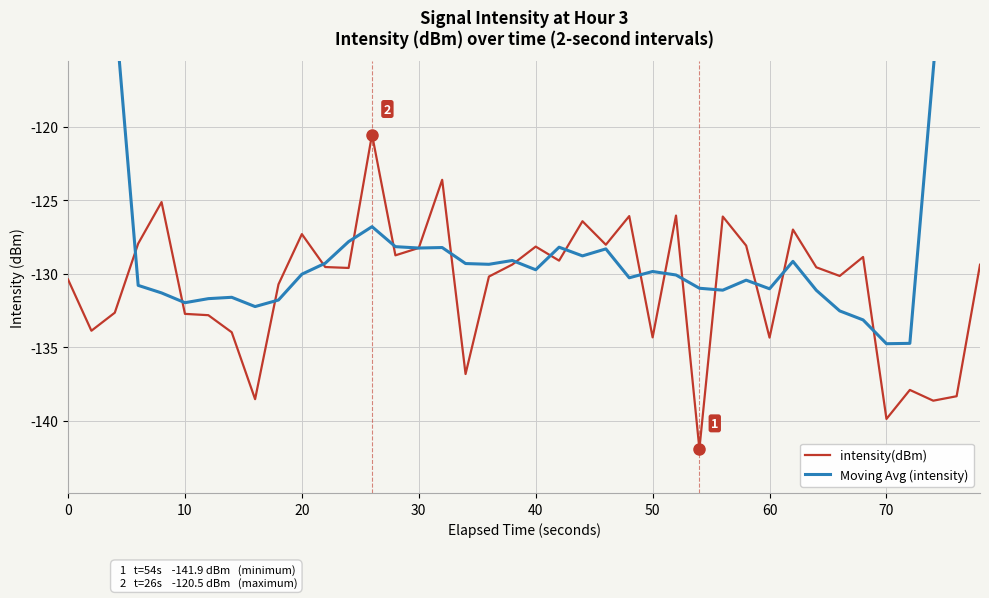

Which series ends up on top after the final intersection of Moving Avg (intensity) and intensity(dBm)?

Moving Avg (intensity)